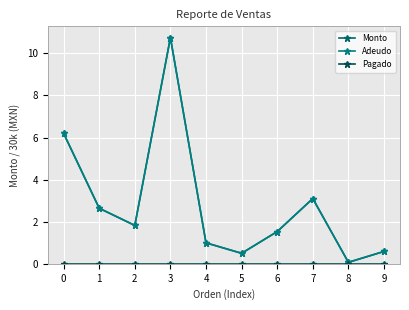

Is this an area chart (filled region under the line)?

No